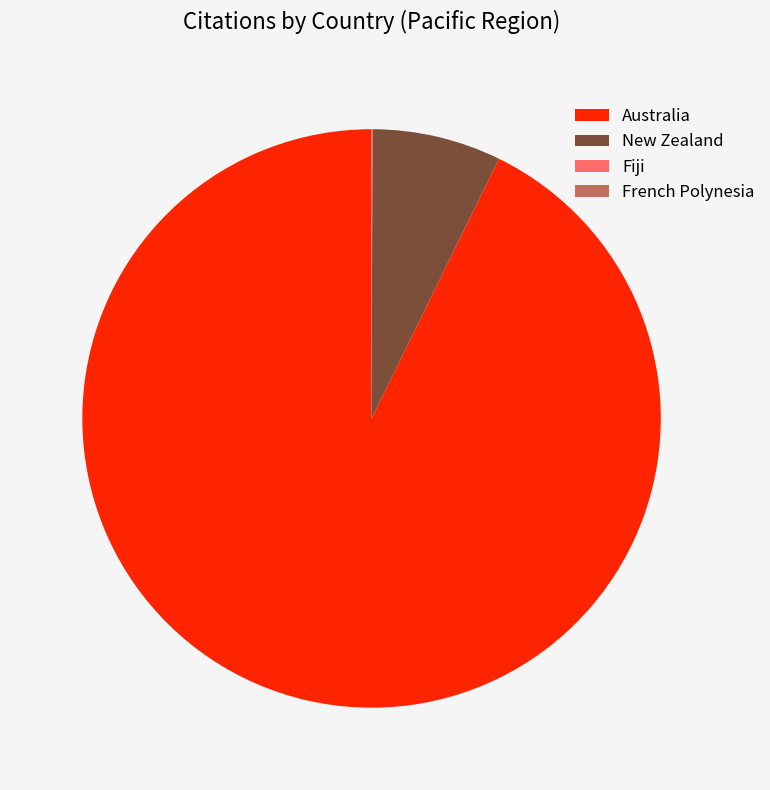

Which slice is the largest?

Australia